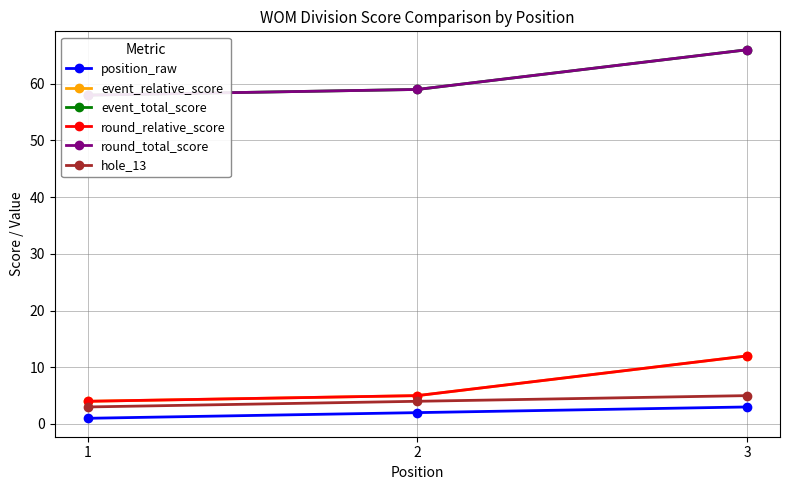

List the labels in order of position_raw value, smallest first.

1, 2, 3